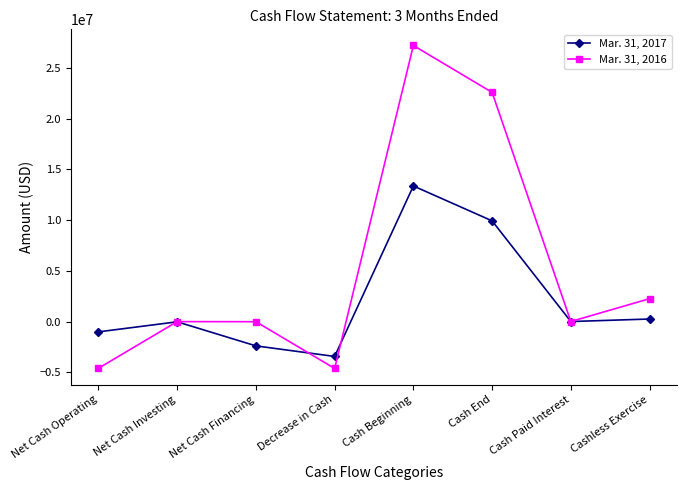

How many distinct data groups are displayed?

2